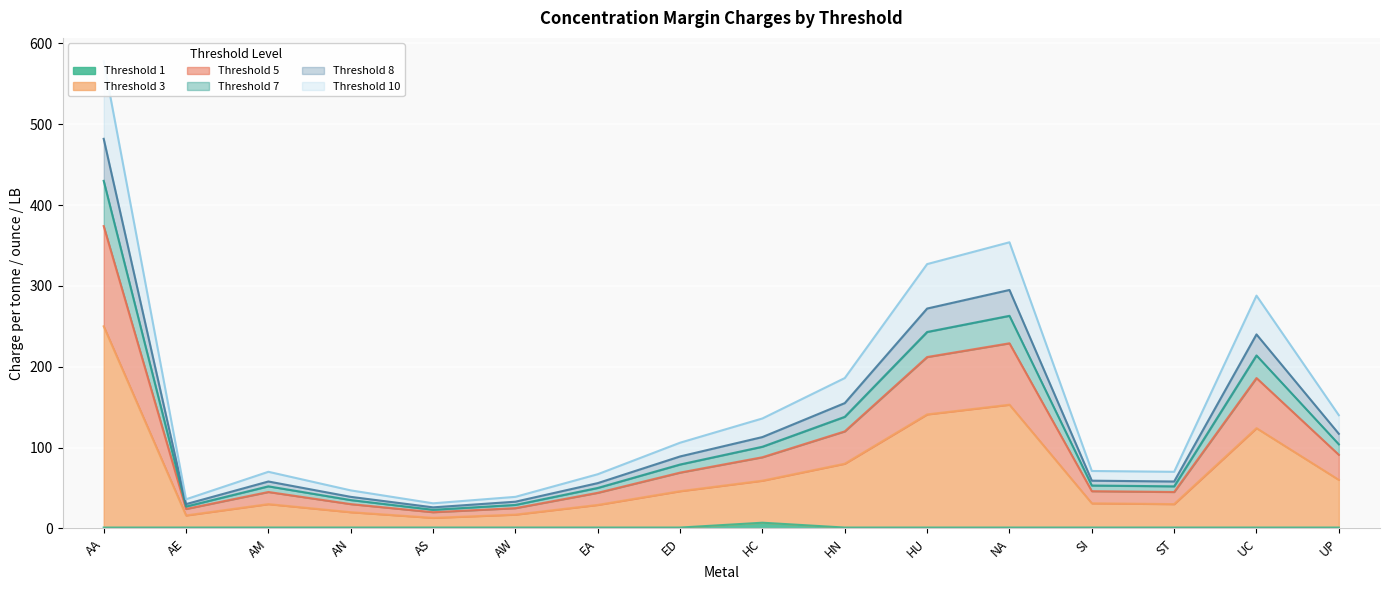

True or false: Threshold 10 and Threshold 1 cross at least once.

False